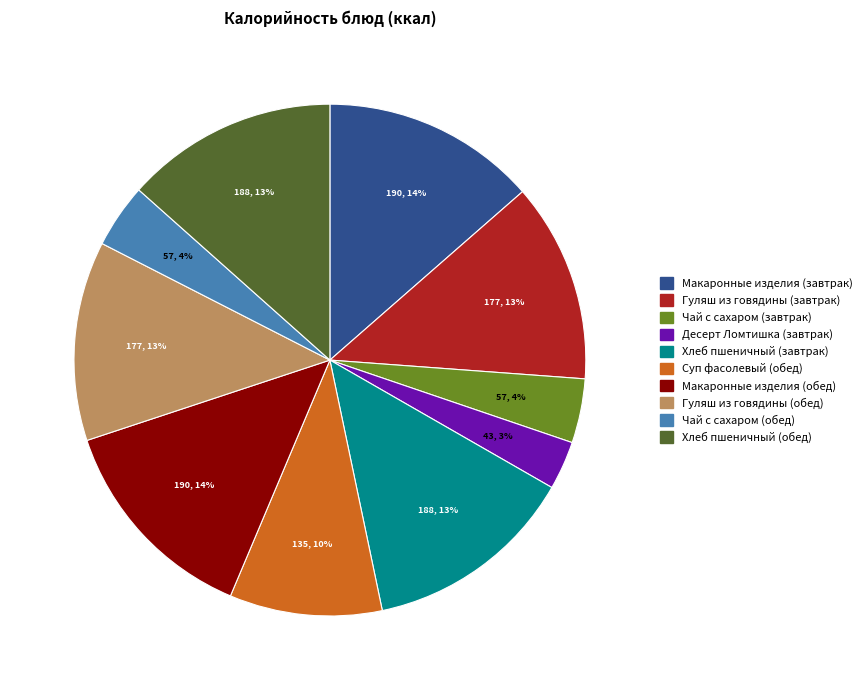

Is there any slice that represents more than half of the pie?

No